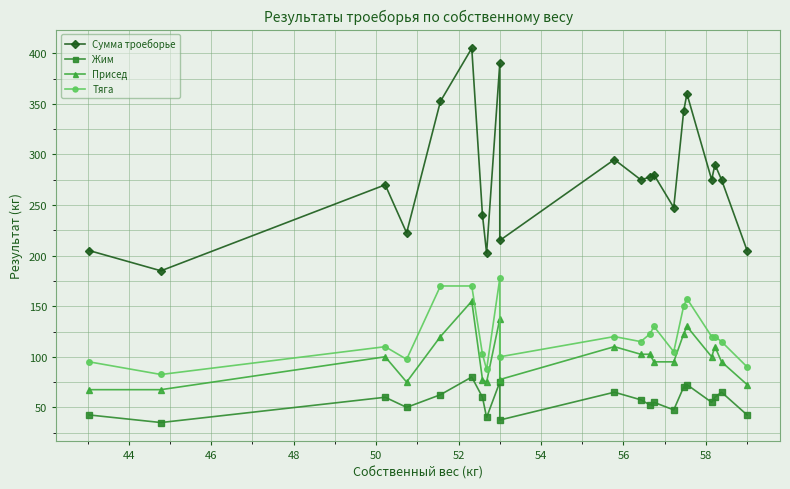

True or false: Сумма троеборье and Присед intersect in this chart.

False